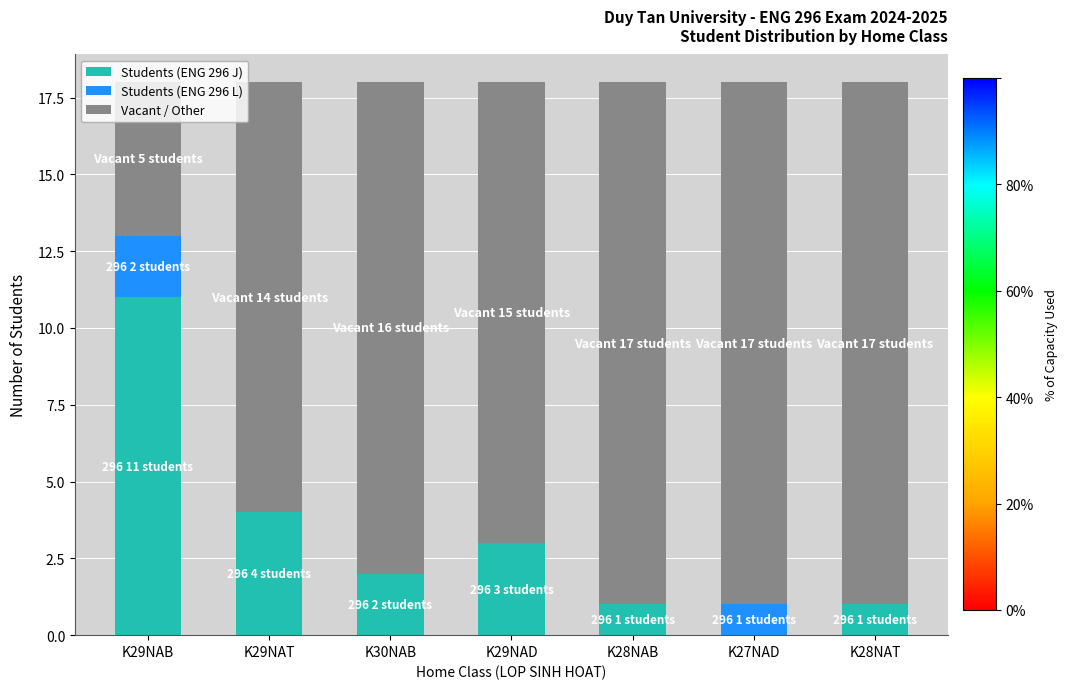

At which label does Students (ENG 296 J) reach its peak?

K29NAB